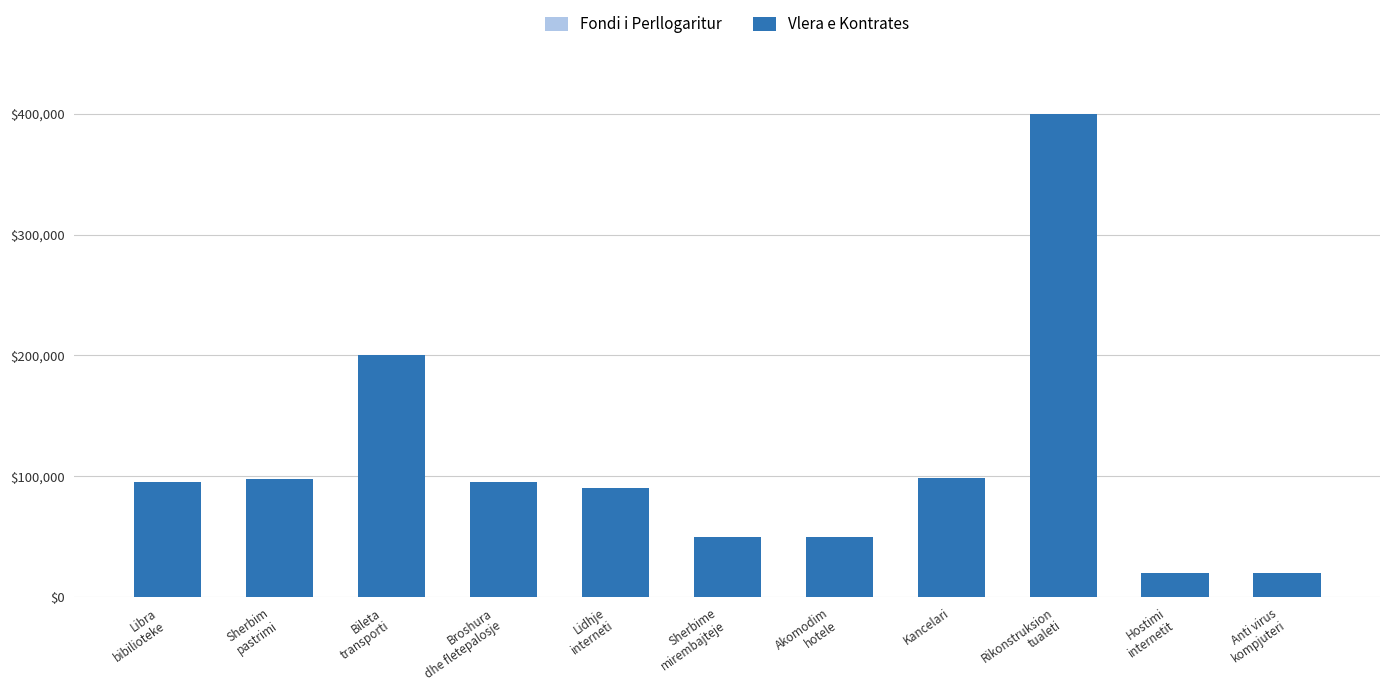

At which label does Fondi i Perllogaritur first exceed 95000?

Sherbim
pastrimi